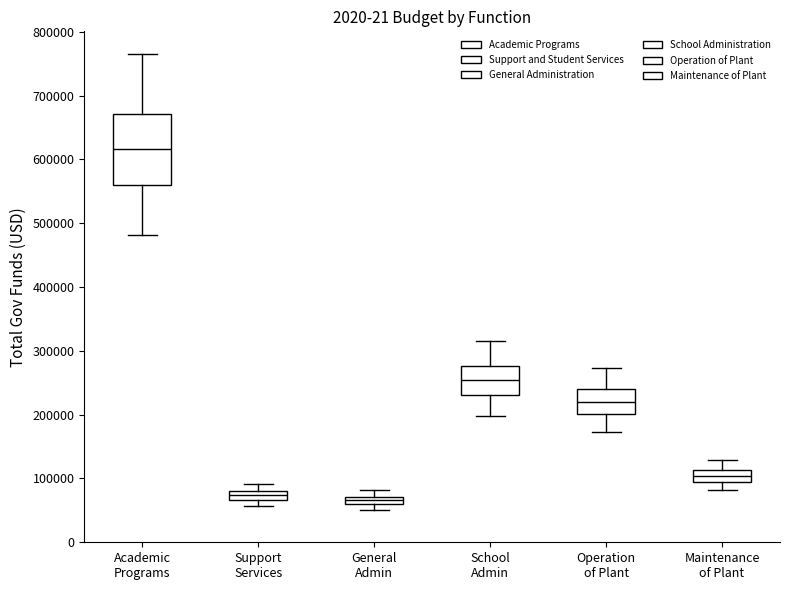

Where is the upper edge of the box for Academic Programs on the y-axis? The values are not printed on the chart, so give them approximately, as read against the axis.

670000